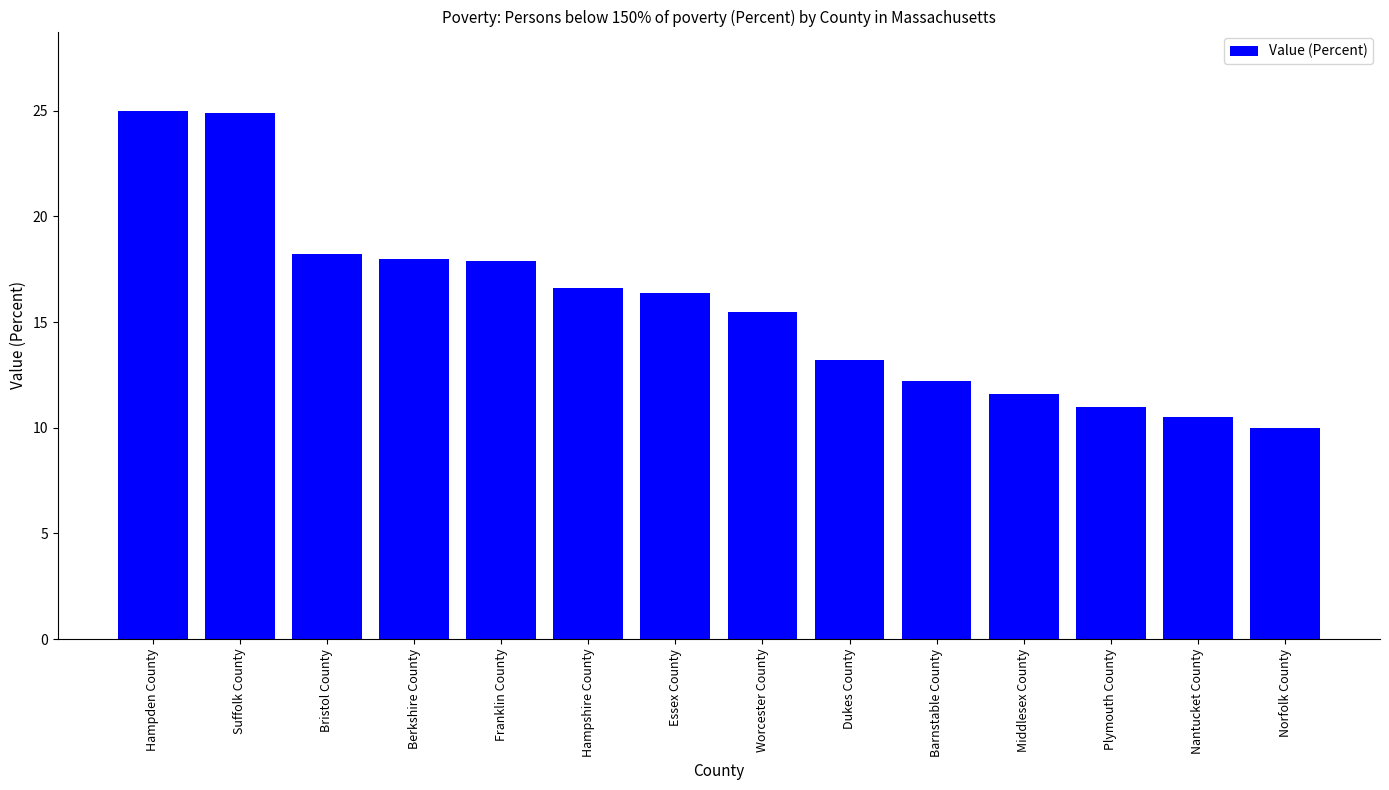

Does the chart contain stacked bars?

No